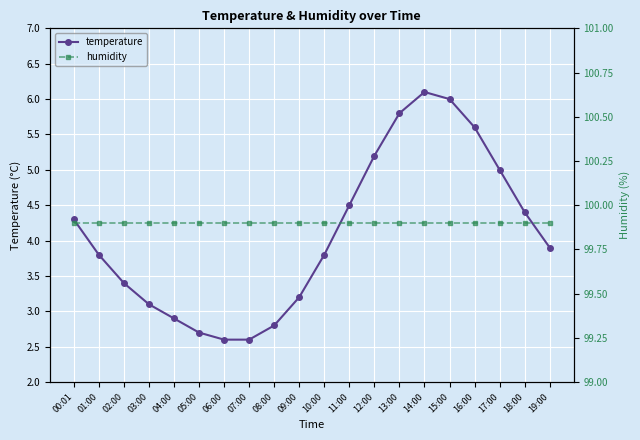

Between 05:00 and 11:00, which series saw the biggest shift?

temperature